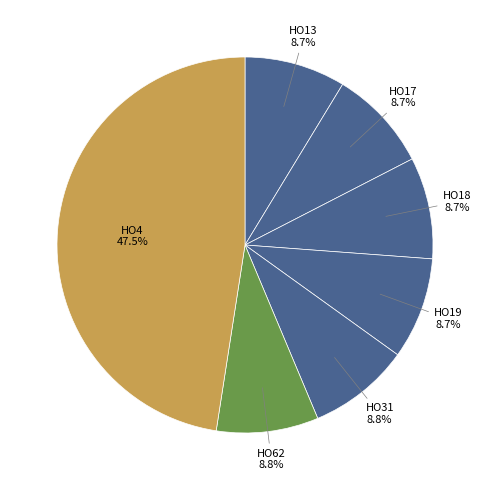

Do HO18 and HO62 together represent more than half of the pie?

No